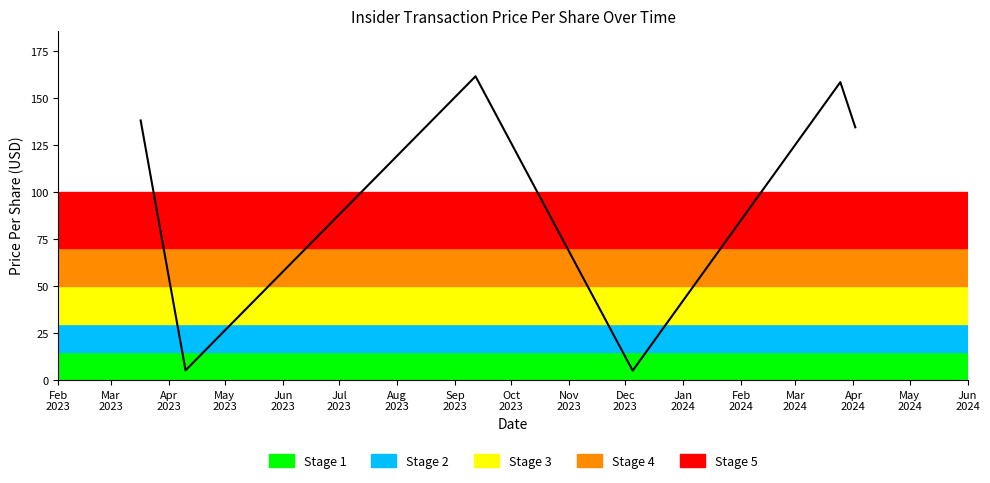

What is the average value?

100.4